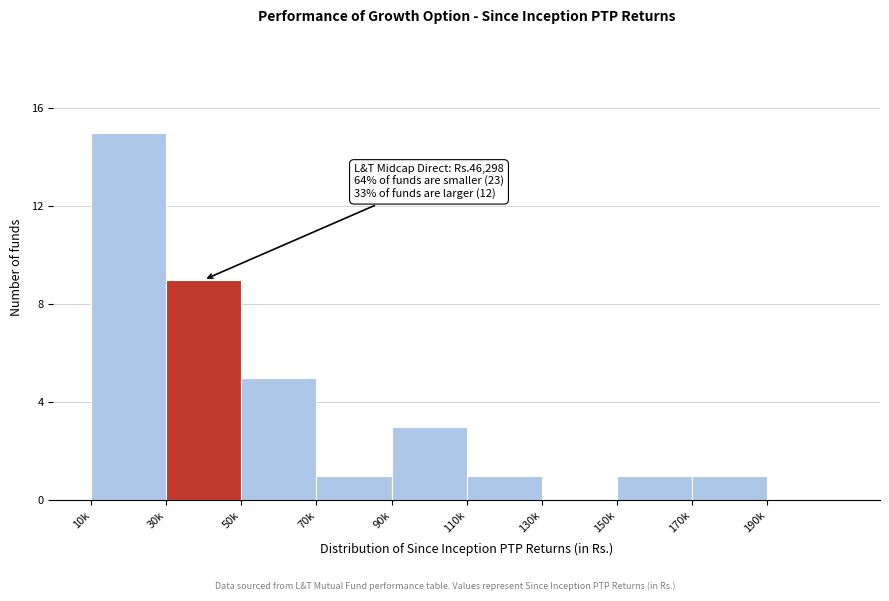

Reading left to right, list all the values displayed in this chart.

10k=15	30k=9	50k=5	70k=1	90k=3	110k=1	130k=0	150k=1	170k=1	190k=0